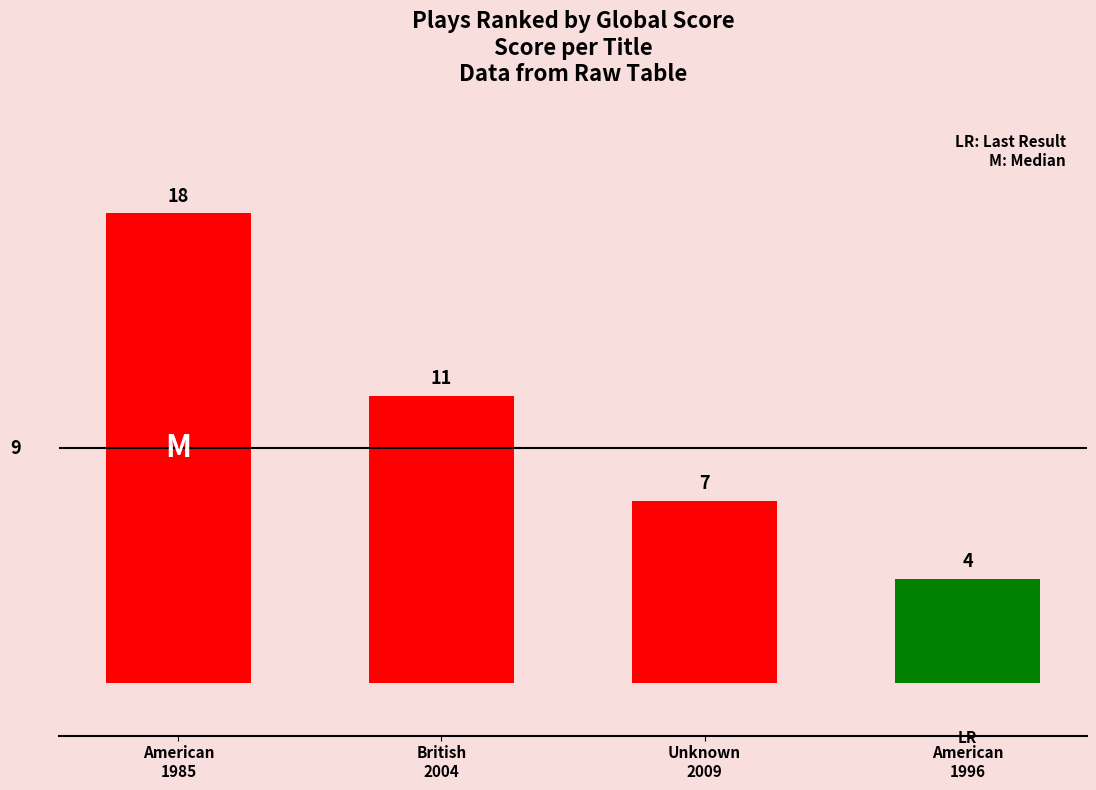

How many bars are there in total?

4